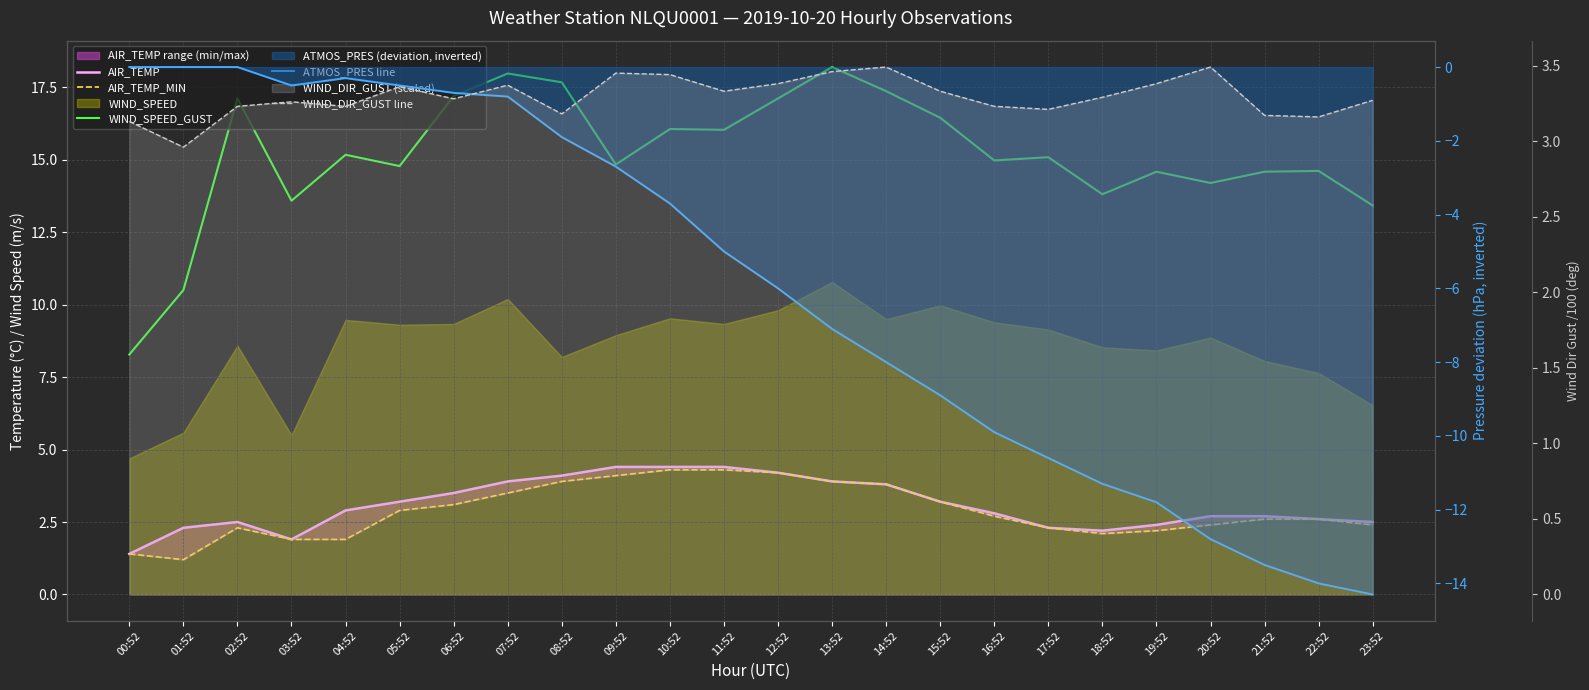

True or false: WIND_DIR_GUST line has a value of 2.1 at 06:52.

False